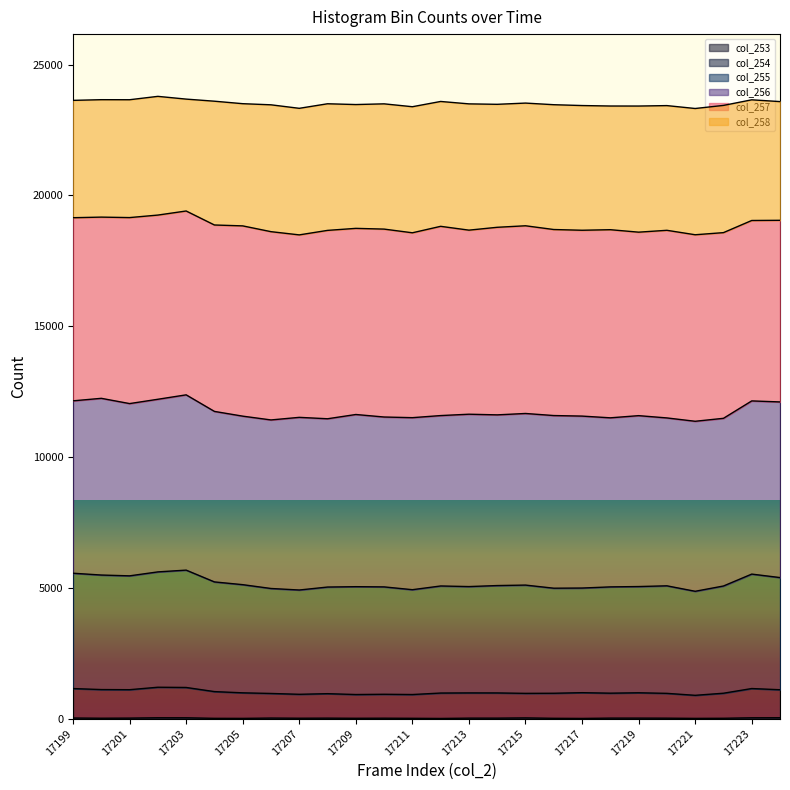

True or false: col_254 has more than 2 interior local peaks.

True